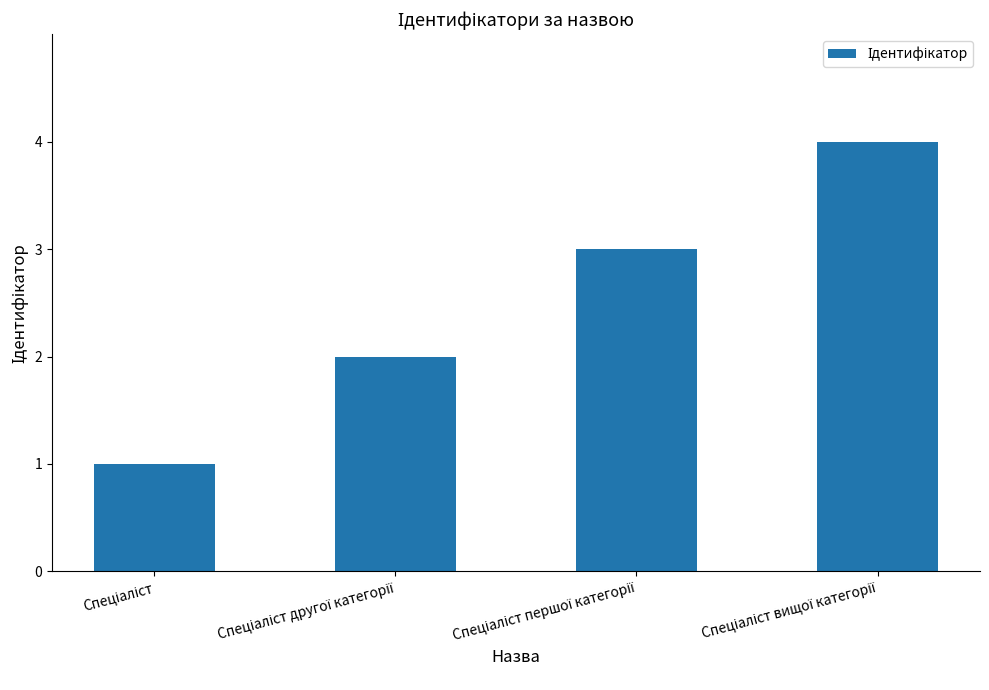

What is the smallest value displayed?

1